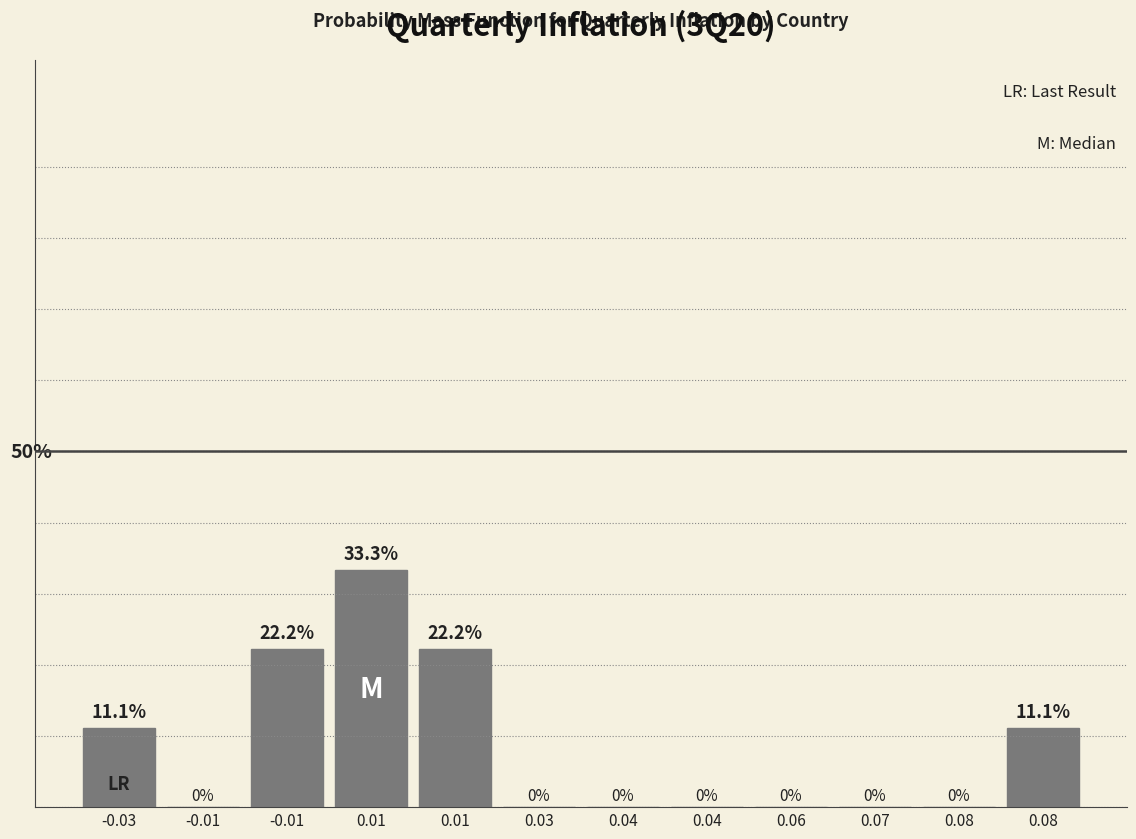

Are the bars horizontal?

No